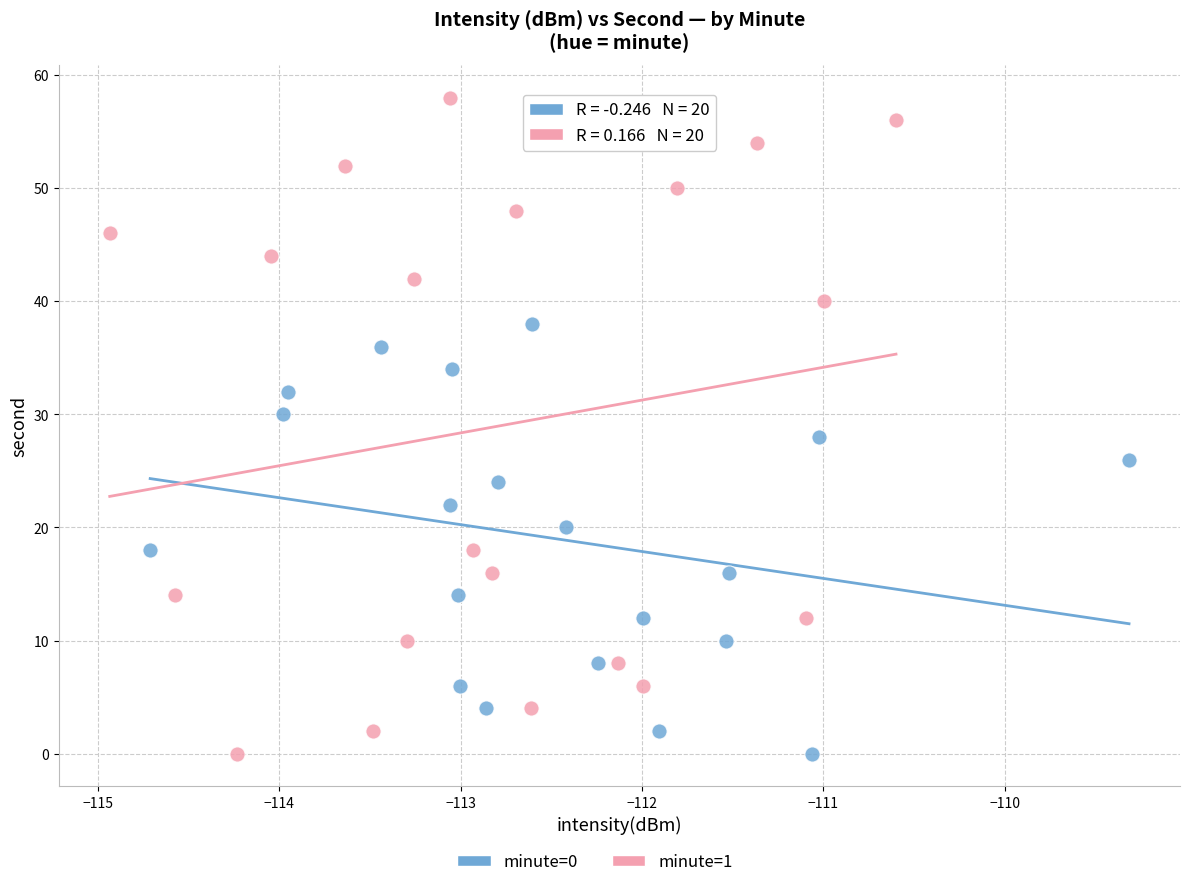

Which series contains the highest Y value?

minute=1